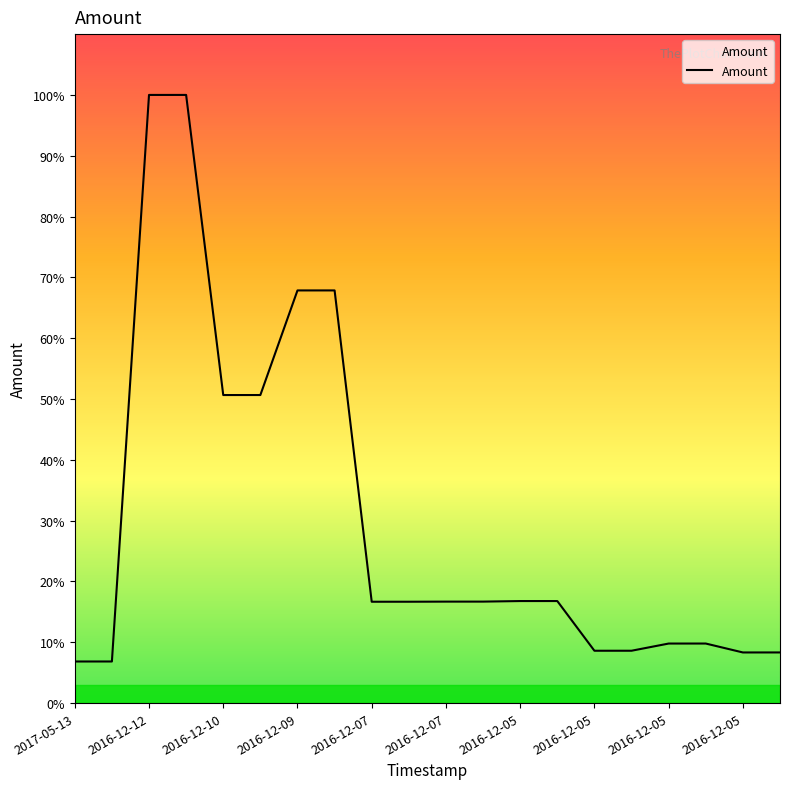

Does the chart display data point markers on the line(s)?

No